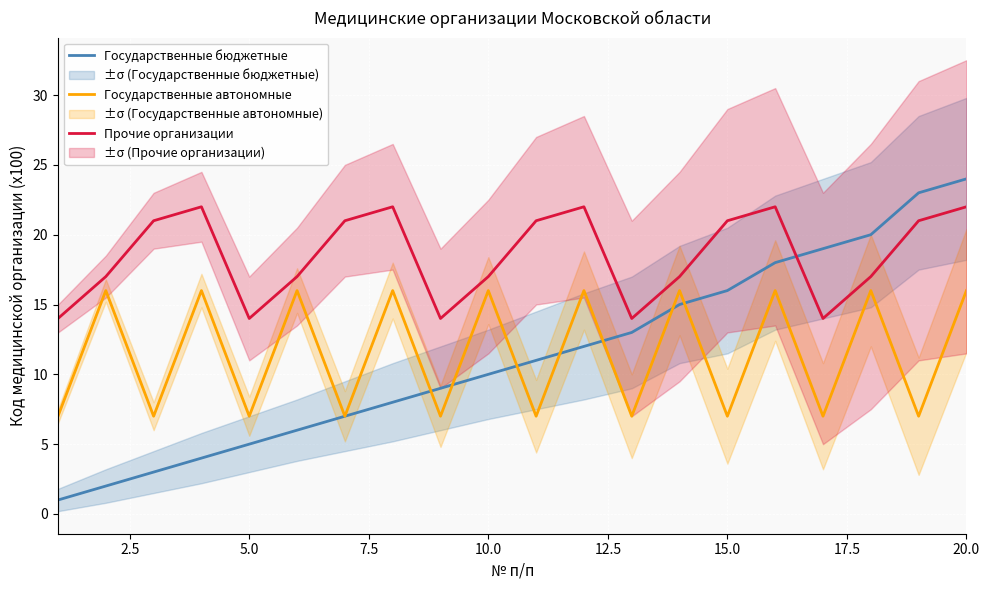

What is the highest value of the Государственные бюджетные series?

24